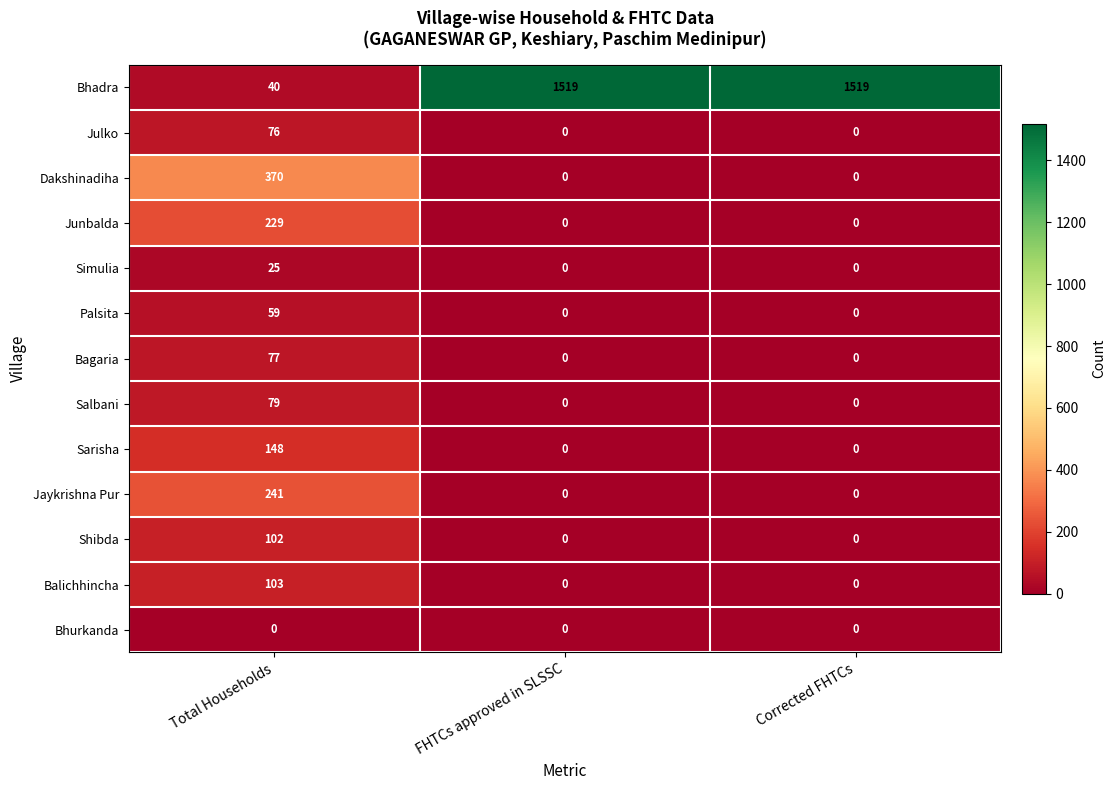

Between Total Households and Corrected FHTCs, which series saw the biggest shift?

Bhadra